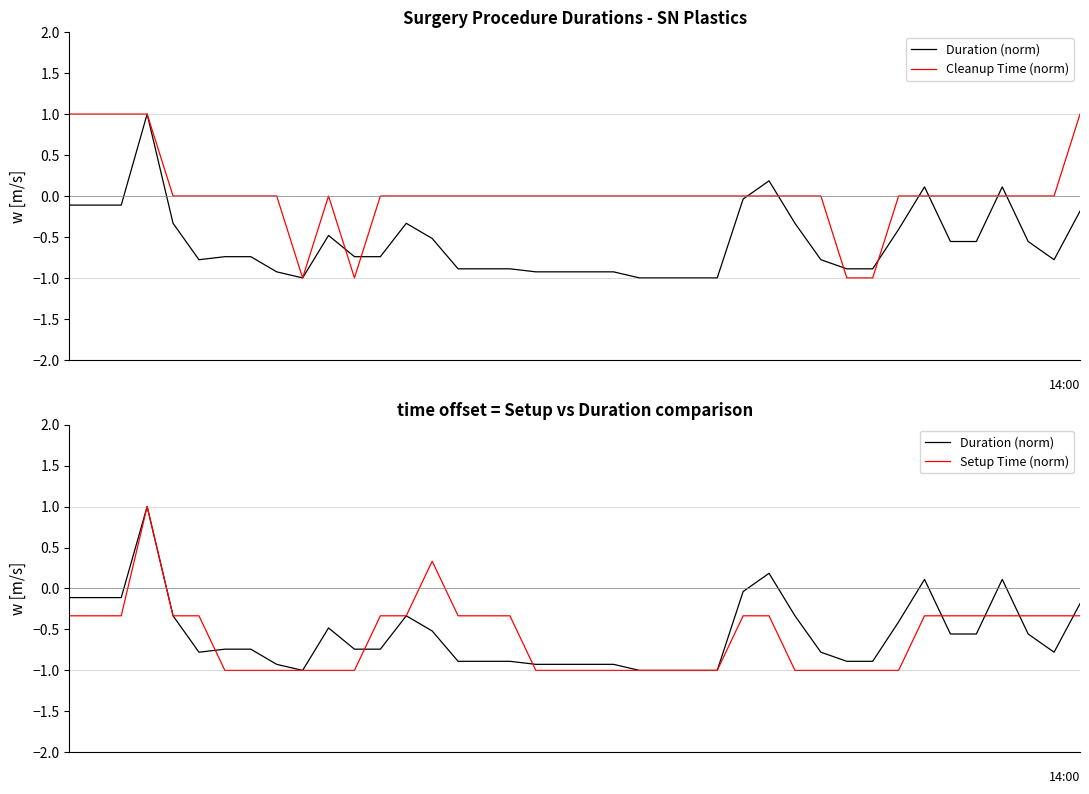

What is the value of the Setup Time (norm) point at the 5th from the left?

-0.3